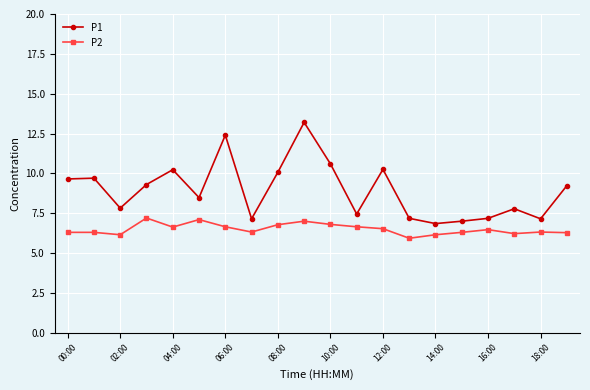

What is the difference between the maximum and minimum values in the P2 series?

1.3